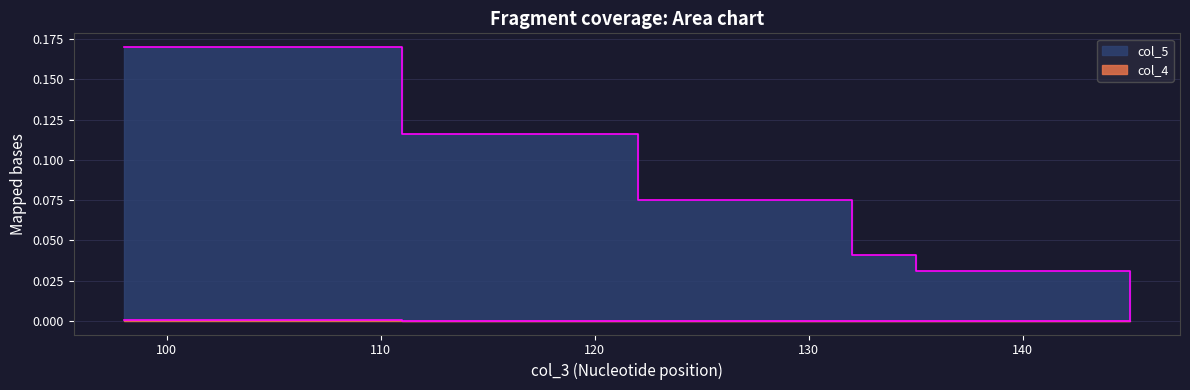

At how many categories does at least one series exceed 0?

5